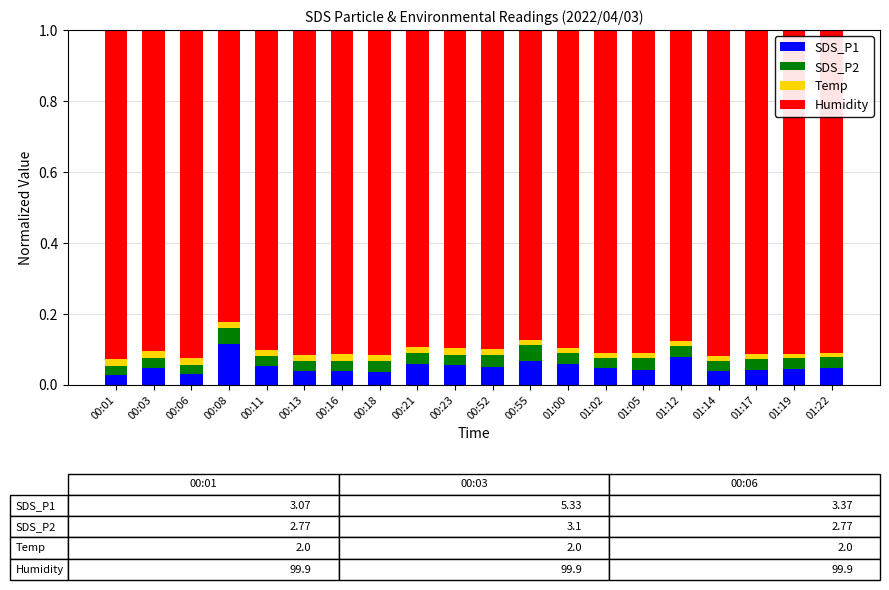

Count the number of categories in the chart.

20